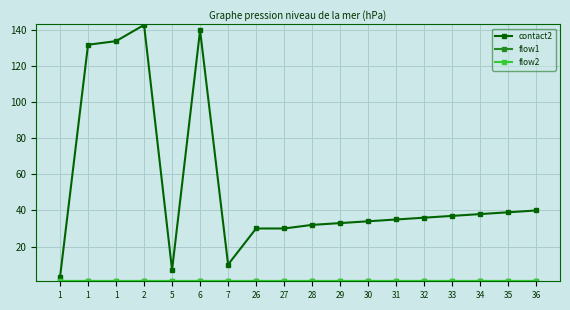

Does the chart have visible grid lines?

Yes